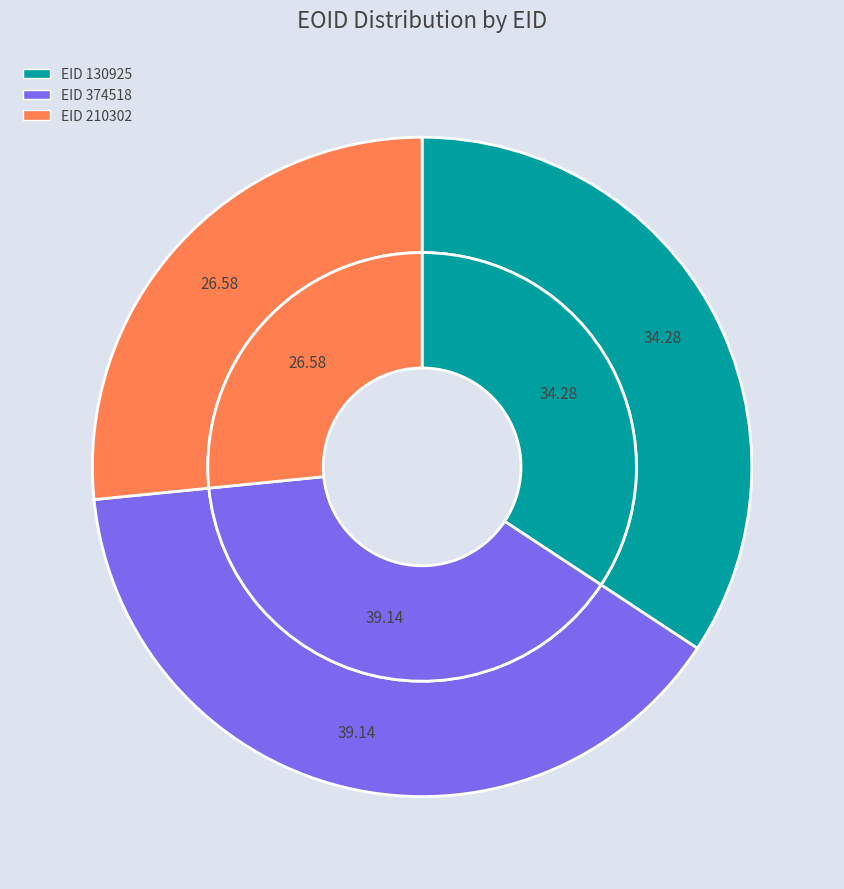

Which slice is the largest?

EID 374518